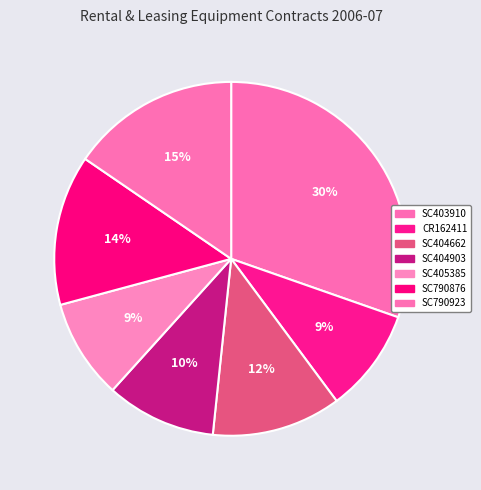

To the nearest percent, what is the difference between the SC404662 and SC790876 slice percentages?

2%